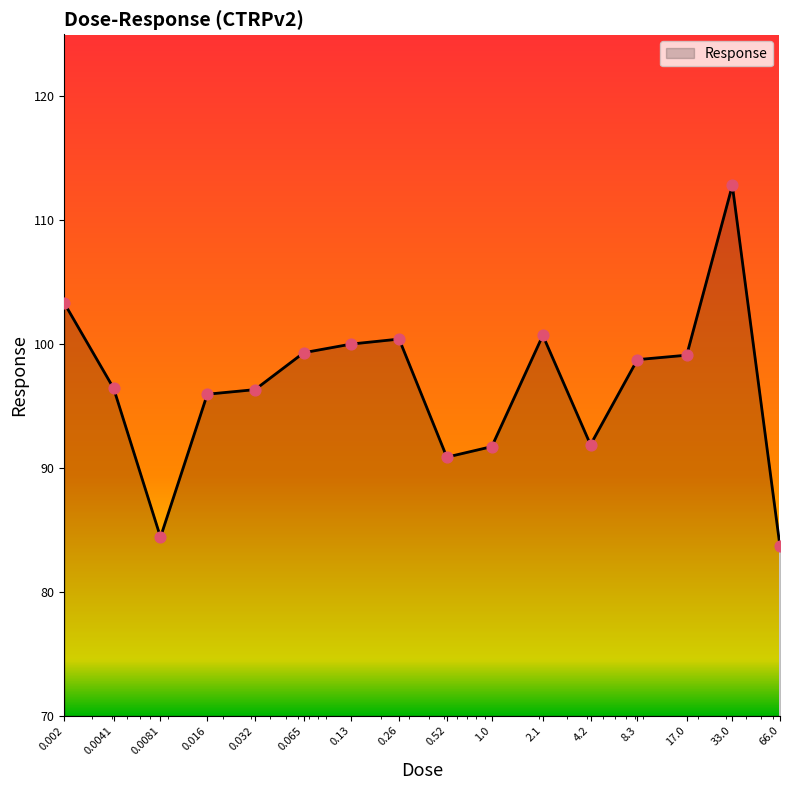

What is the difference between the maximum and minimum values?

29.1